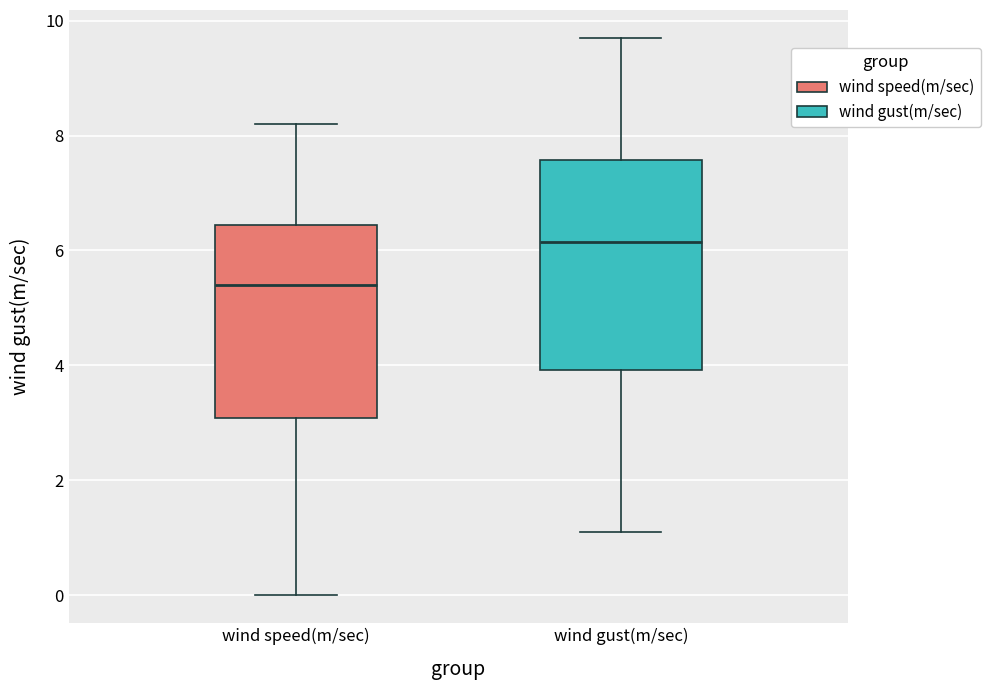

Reading left to right, transcribe this box plot: for each box, give where its median line is, the range the box spans, and where its two whiskers end, as read against the y-axis. The values are not printed on the chart, so give them approximately, as read against the axis.

wind speed(m/sec): median 5.4, box 3.0 to 6.4, whiskers 0.0 to 8.2
wind gust(m/sec): median 6.2, box 4.0 to 7.6, whiskers 1.2 to 9.8